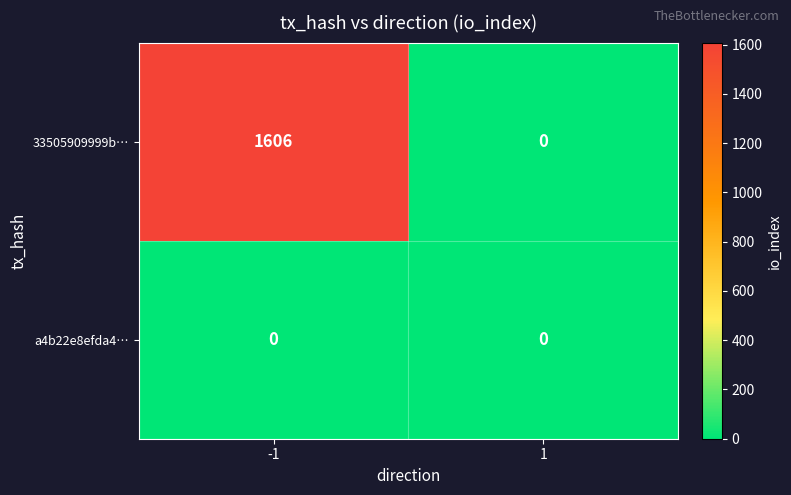

What is the sum of all 33505909999b… values?

1606